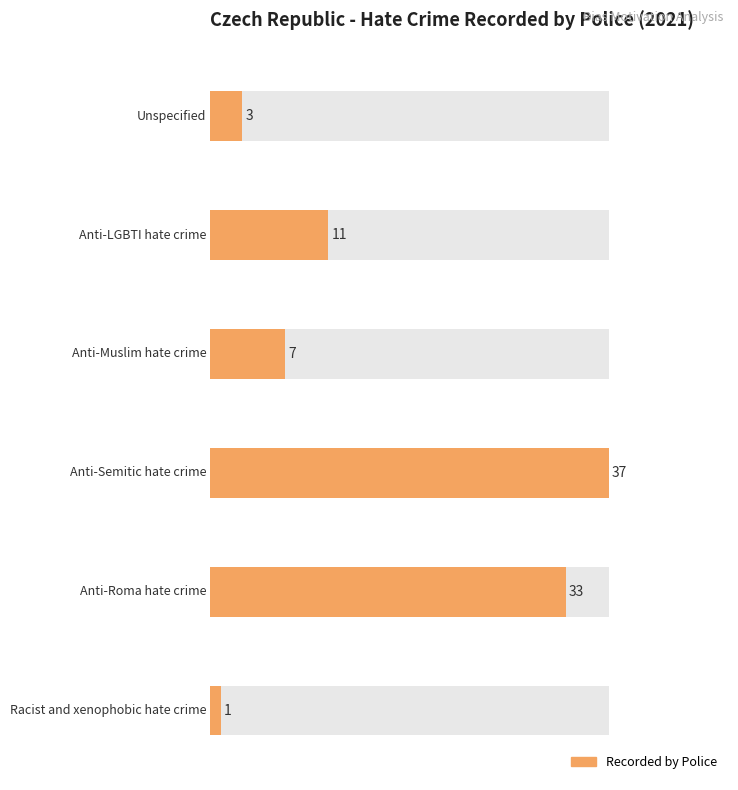

List the labels in order of value, smallest first.

Racist and xenophobic hate crime, Unspecified, Anti-Muslim hate crime, Anti-LGBTI hate crime, Anti-Roma hate crime, Anti-Semitic hate crime